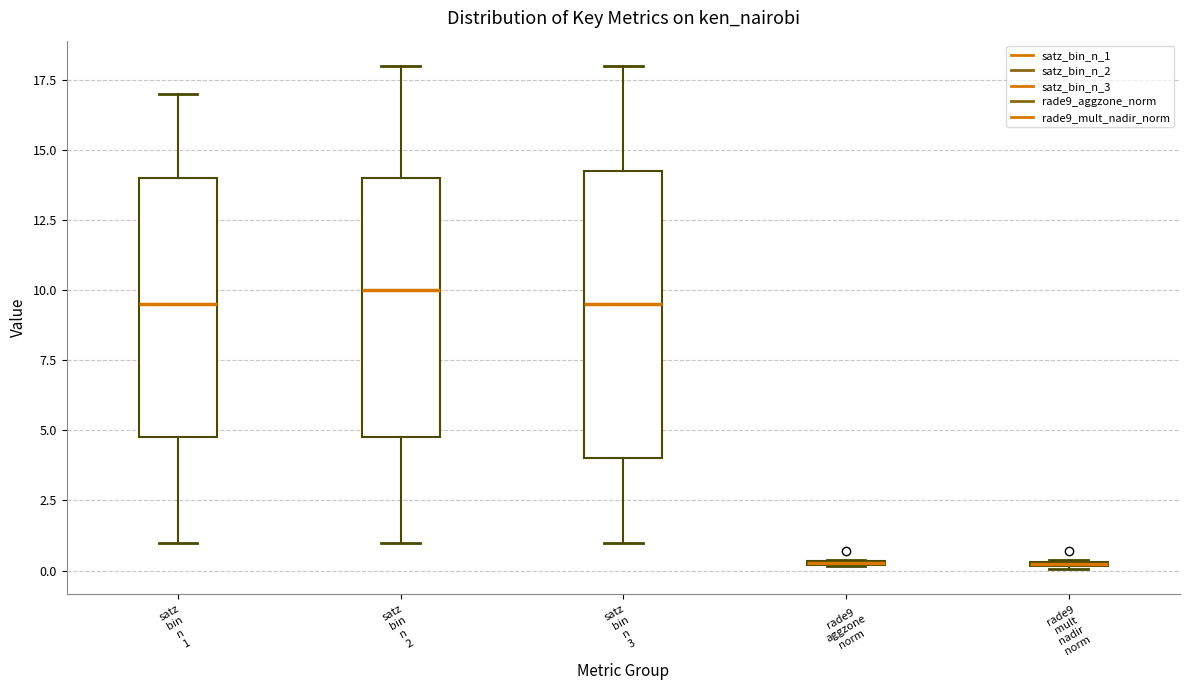

Comparing the boxes themselves (not the whiskers), which one is the tallest?

satz bin n 3